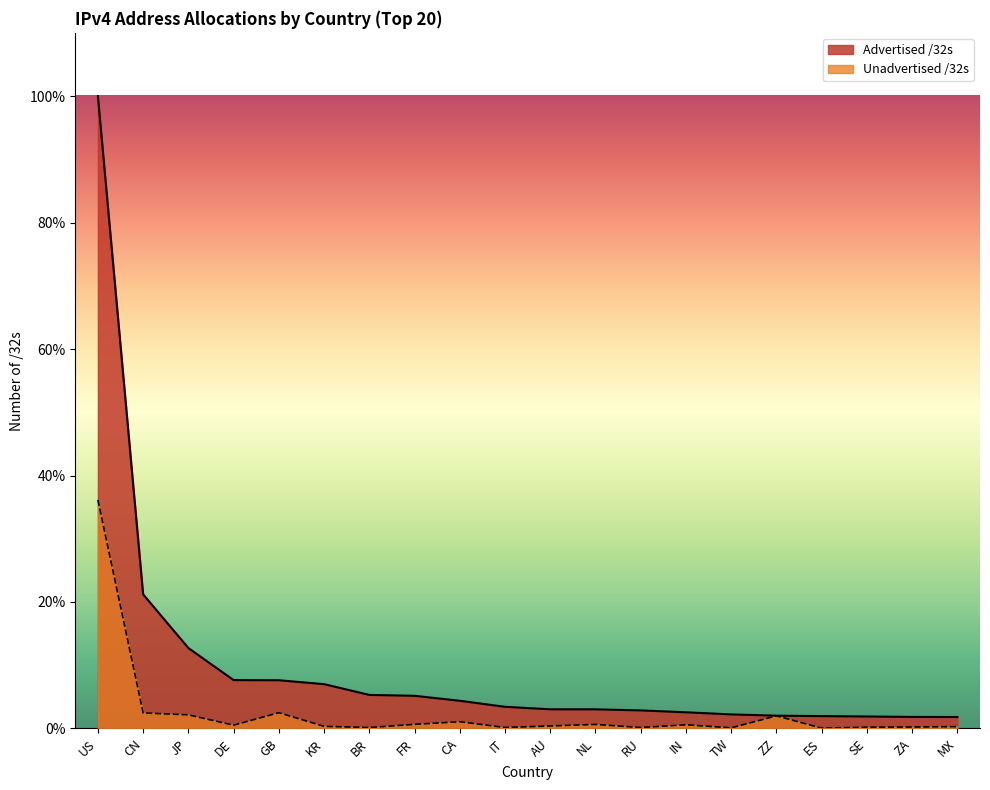

Which label corresponds to the smallest value in the chart?

ES